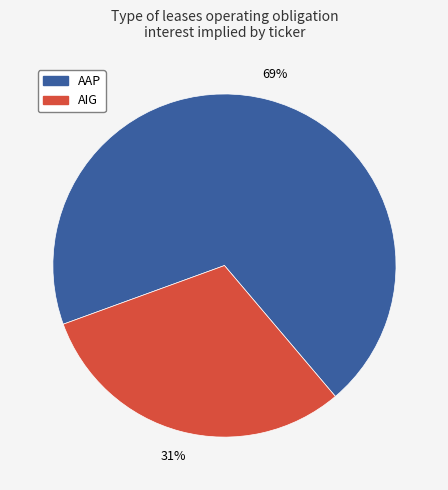

Is there a majority slice in this chart?

Yes